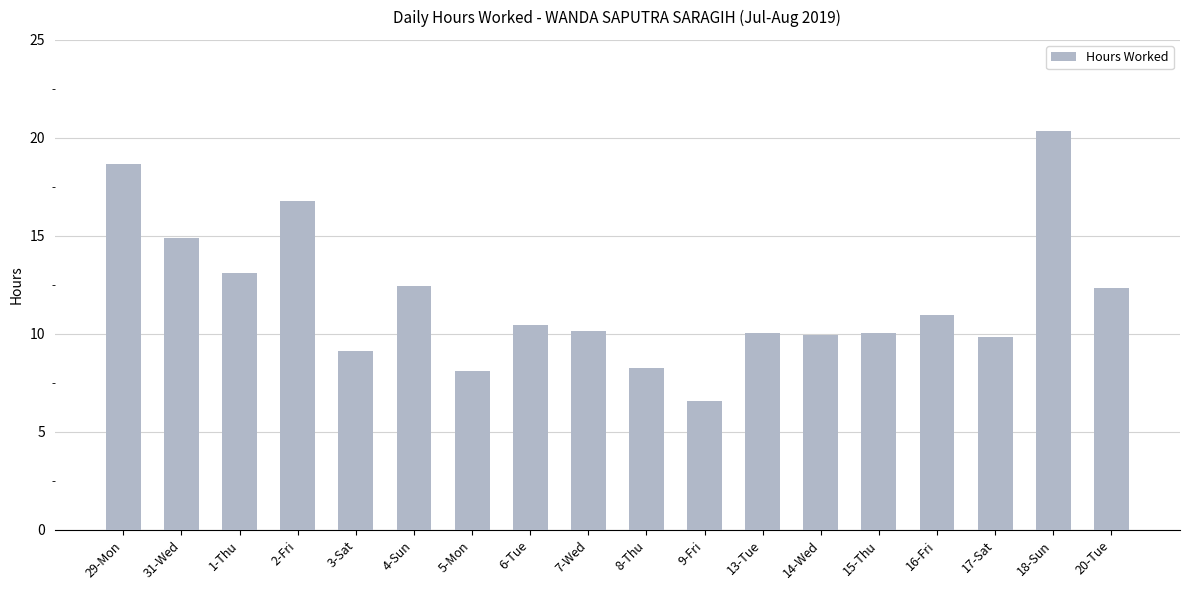

What position from the right is 17-Sat?

3